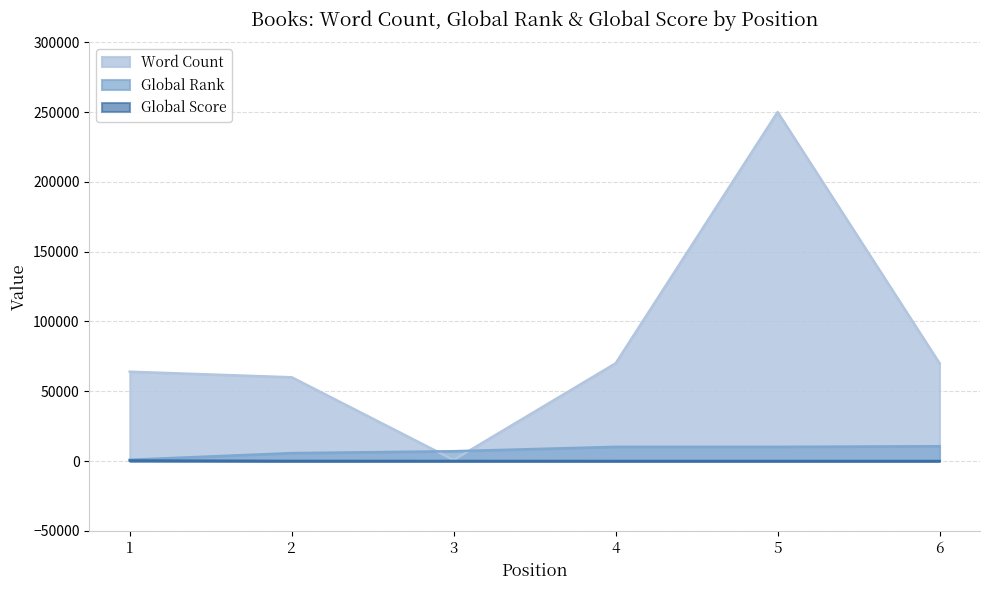

True or false: Global Score and Global Rank intersect in this chart.

False